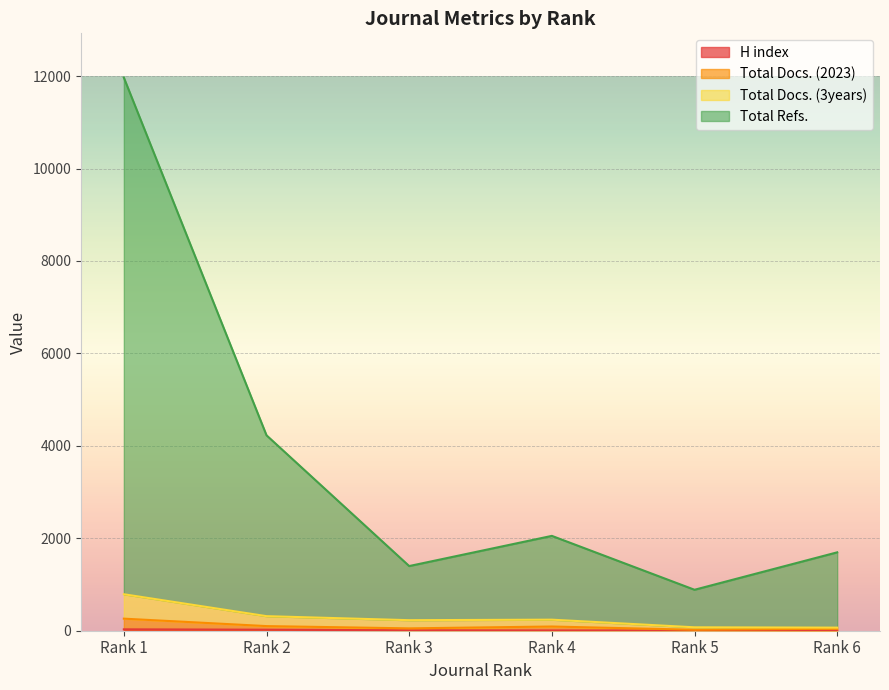

At which label does Total Refs. reach its peak?

Rank 1